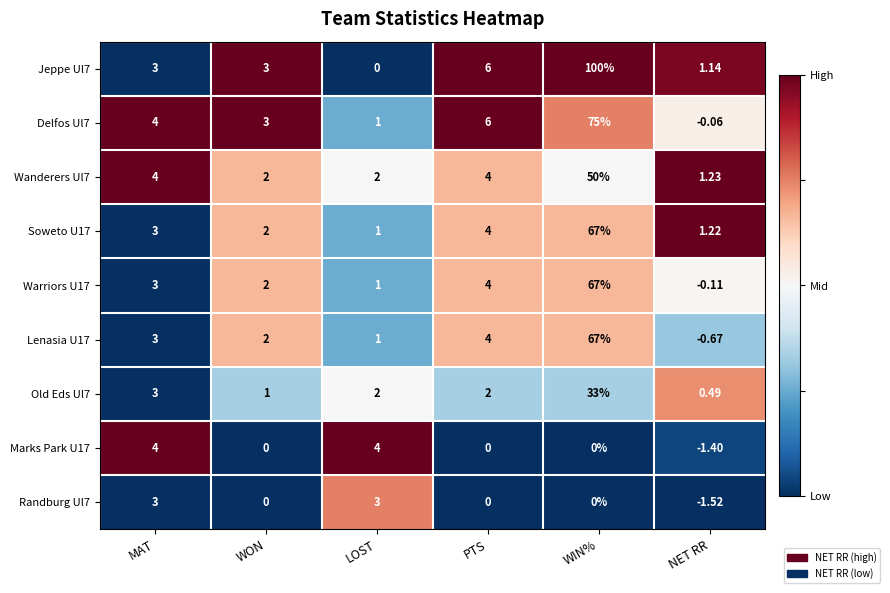

Rank the categories by Warriors U17 value from lowest to highest.

NET RR, LOST, WON, MAT, PTS, WIN%